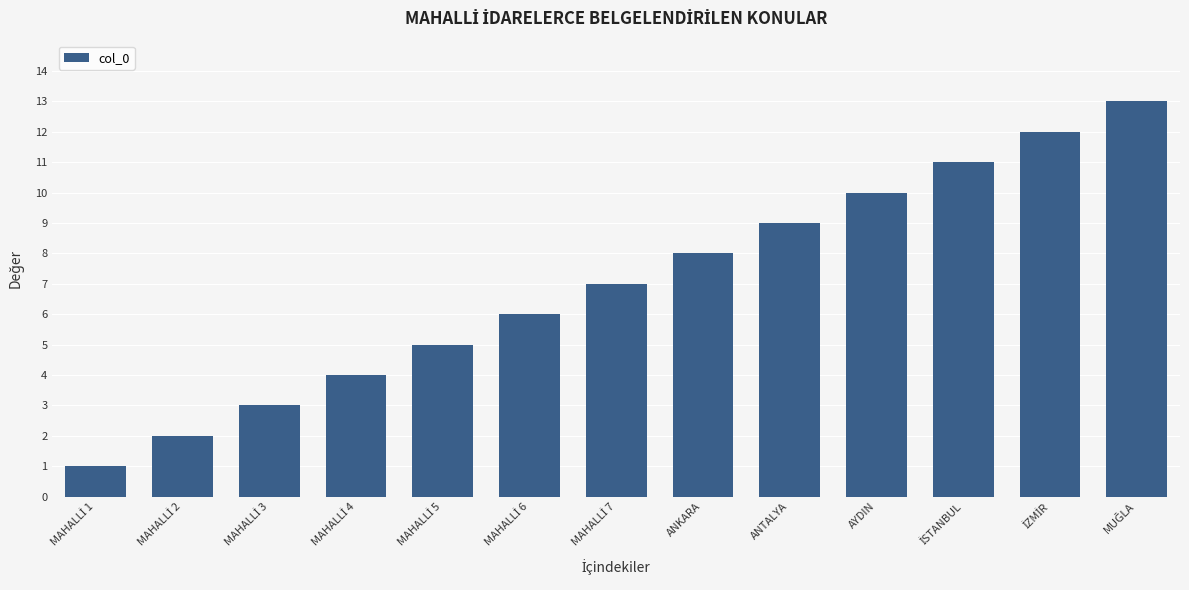

What is the label of the 9th bar from the left?

ANTALYA